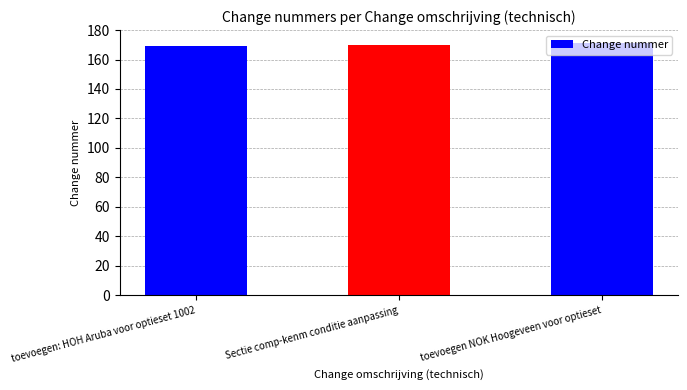

What is the difference between the values at toevoegen: HOH Aruba voor optieset 1002 and Sectie comp-kenm conditie aanpassing?

1